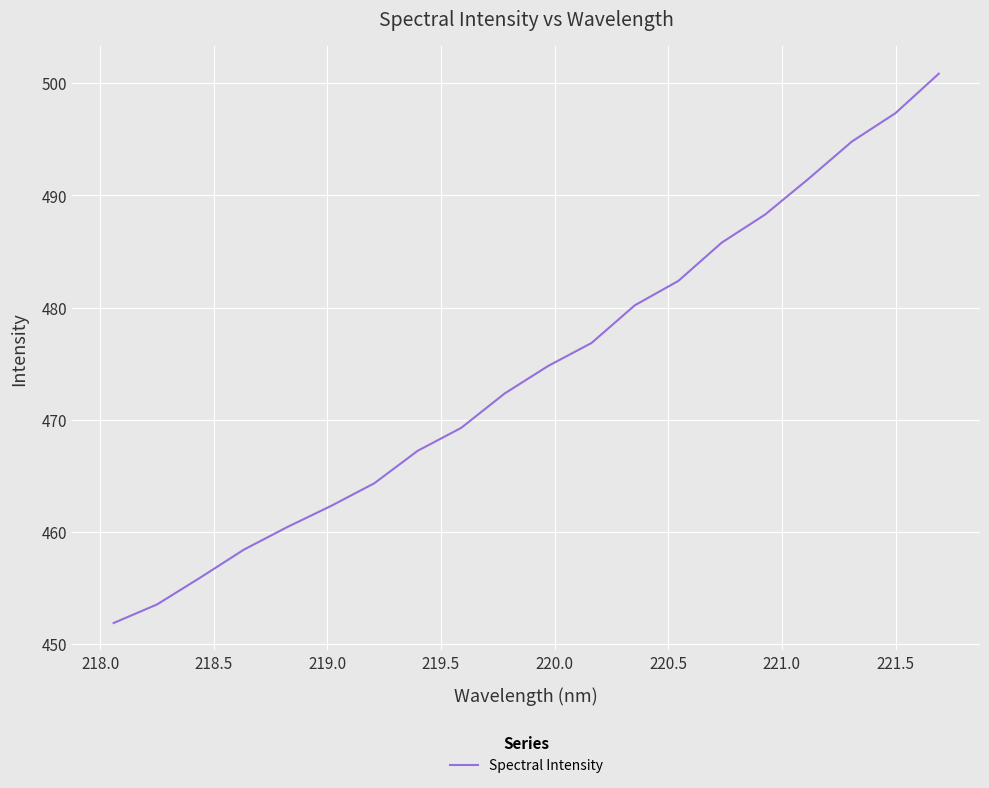

What is the maximum value shown in the chart?

500.8